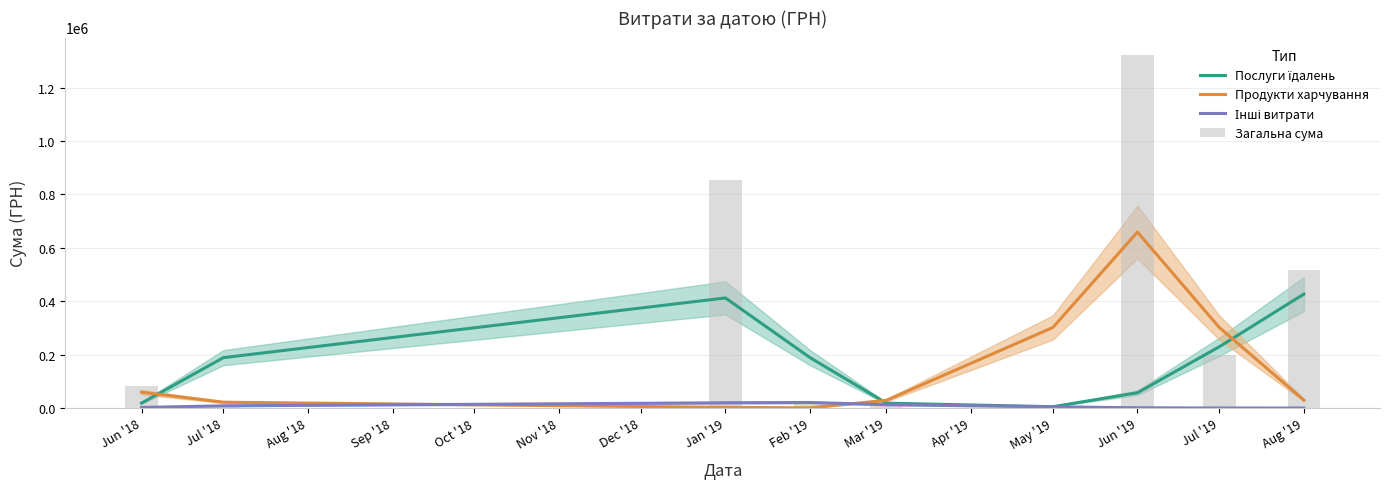

What is the label of the 9th bar from the left?

Feb '19